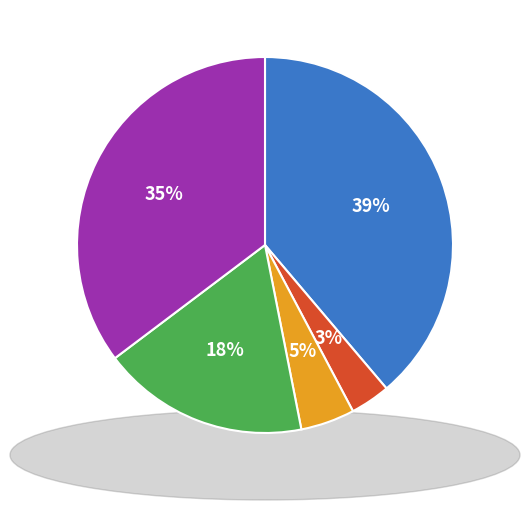

Is there a majority slice in this chart?

No